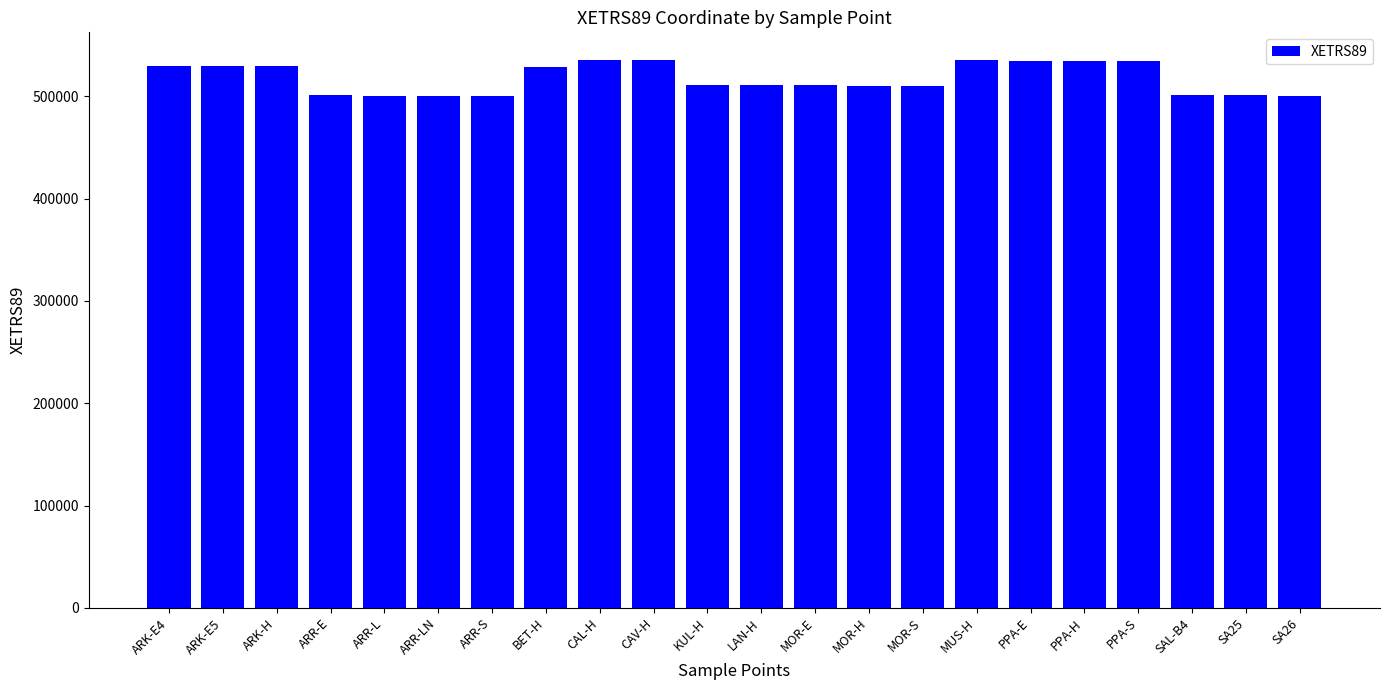

Is it true that the value at MUS-H is 535892?

True